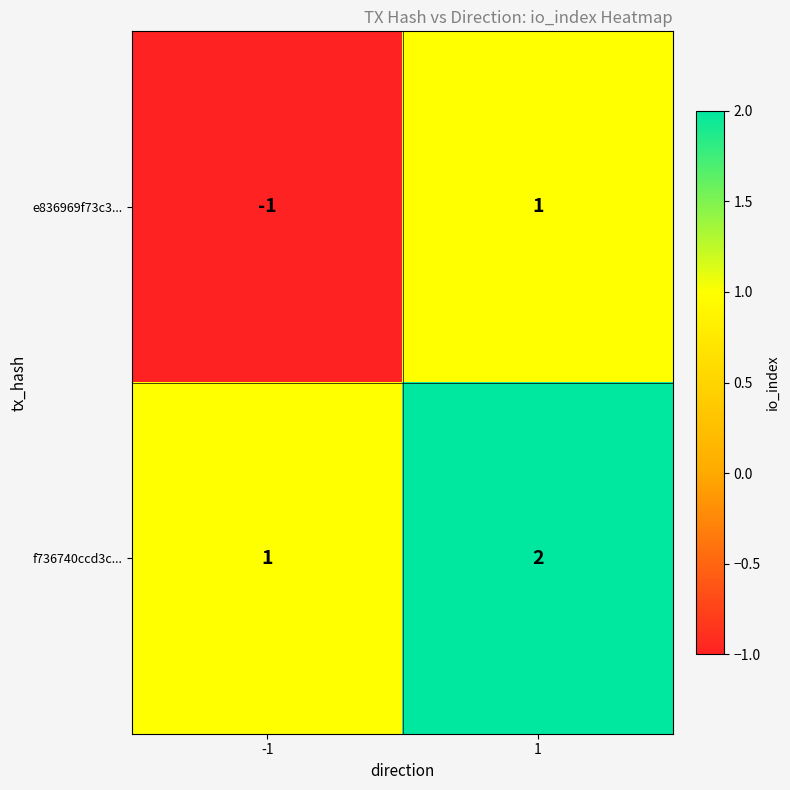

At which category is the sum across all series the highest?

1